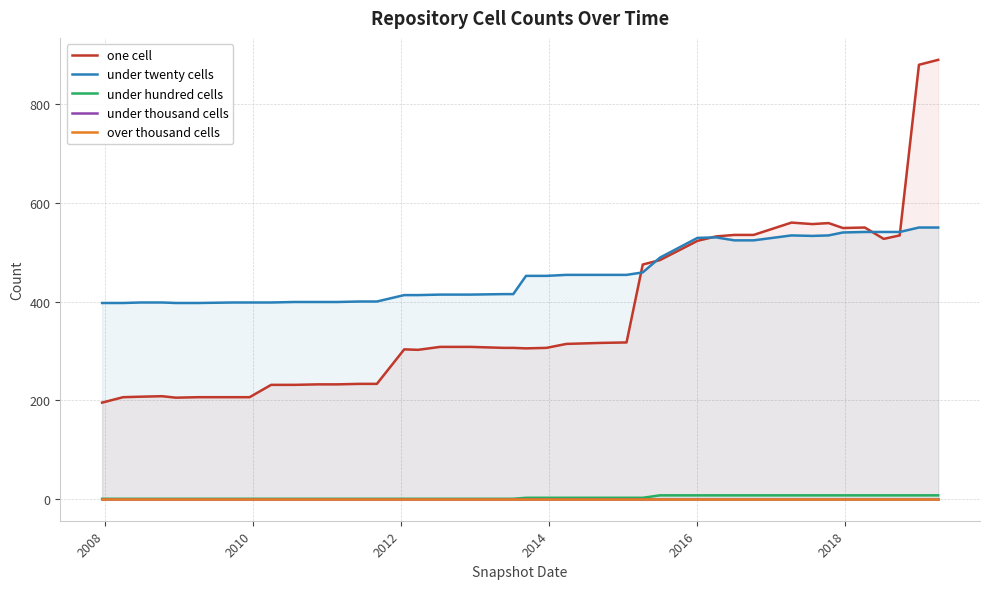

Reading left to right, list all the values displayed in this chart.

one cell: 195	206	207	208	205	206	206	206	231	231	232	232	233	233	303	302	308	308	306	306	305	306	314	316	317	475	484	523	532	535	535	560	557	559	549	550	527	534	880	890
under twenty cells: 397	397	398	398	397	397	398	398	398	399	399	399	400	400	413	413	414	414	415	415	452	452	454	454	454	459	489	529	530	524	524	534	533	534	540	541	541	541	550	550
under hundred cells: 0	0	0	0	0	0	0	0	0	0	0	0	0	0	0	0	0	0	0	0	2	2	2	2	2	2	7	7	7	7	7	7	7	7	7	7	7	7	7	7
under thousand cells: 0	0	0	0	0	0	0	0	0	0	0	0	0	0	0	0	0	0	0	0	0	0	0	0	0	0	0	0	0	0	0	0	0	0	0	0	0	0	0	0
over thousand cells: 0	0	0	0	0	0	0	0	0	0	0	0	0	0	0	0	0	0	0	0	0	0	0	0	0	0	0	0	0	0	0	0	0	0	0	0	0	0	0	0